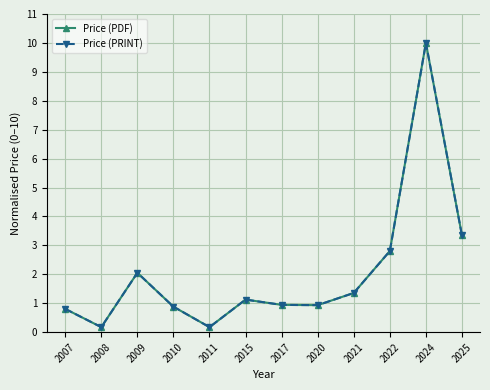

Is this an area chart (filled region under the line)?

No